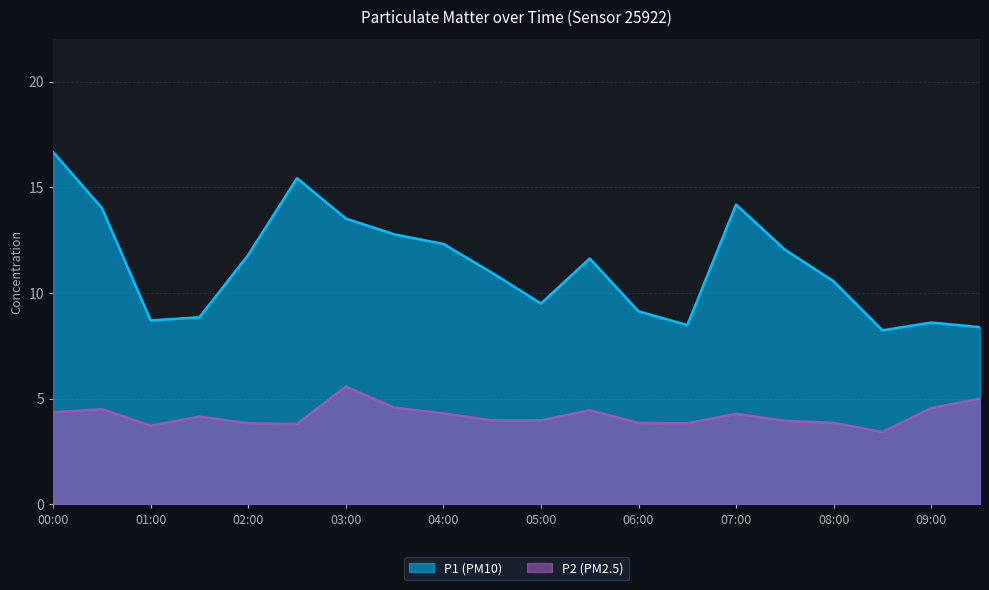

Is it true that P2 equals 7.8 at 05:30?

False